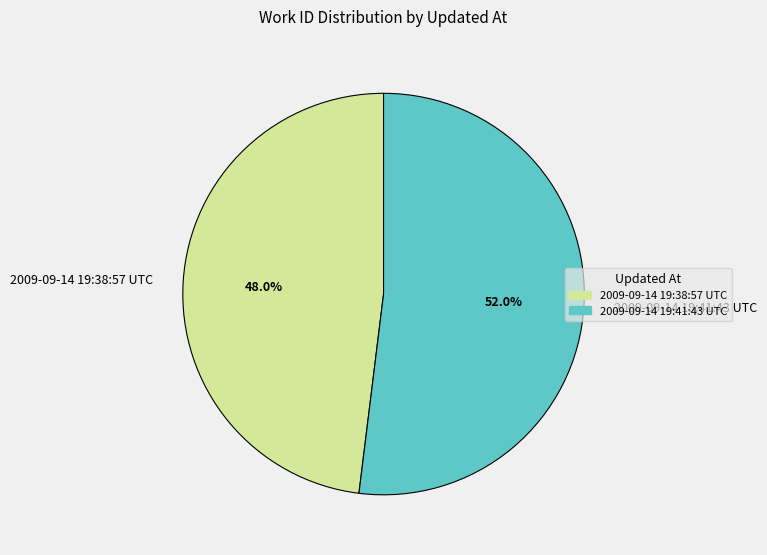

What percentage is NOT represented by 2009-09-14 19:41:43 UTC?

48.0%